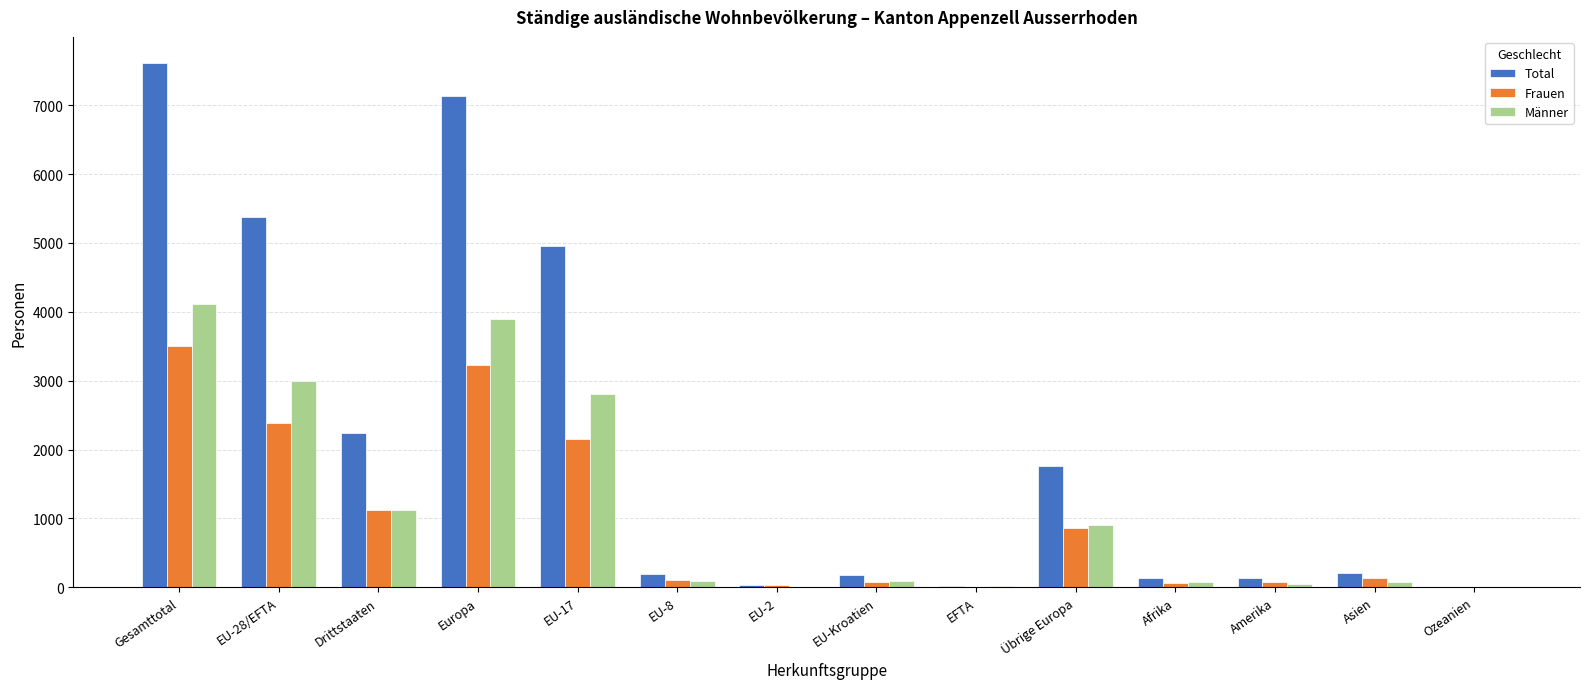

What is the sum of all Männer values?

16242